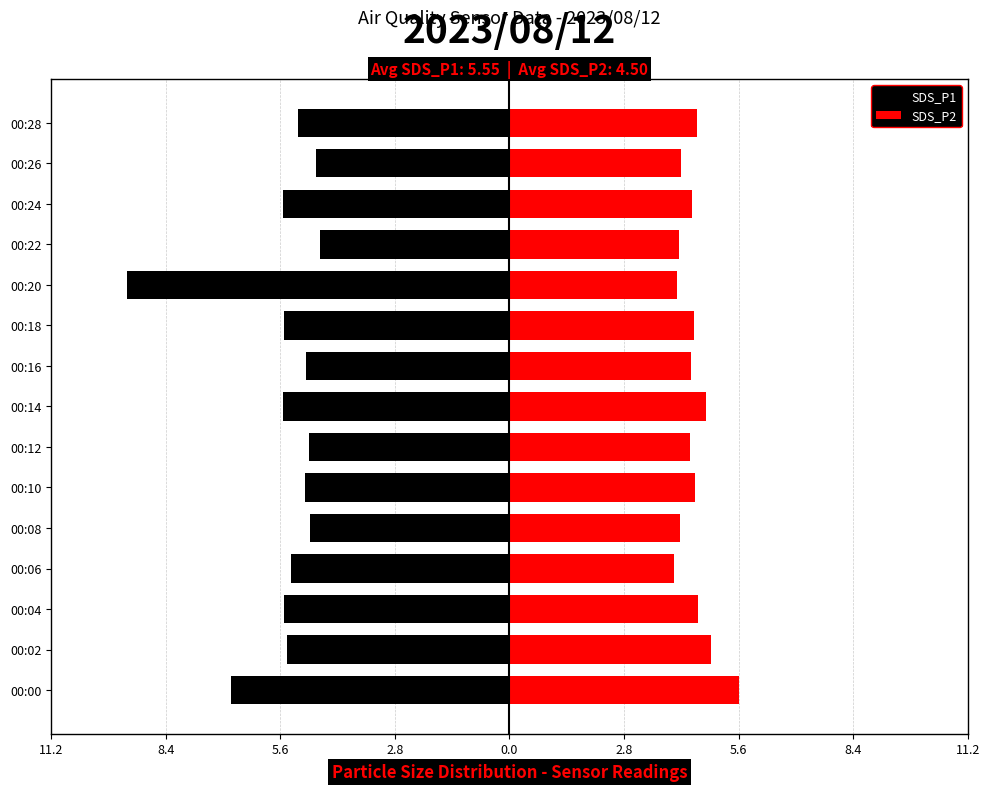

What is the value of the SDS_P1 bar at the 5th from the left?

-4.9